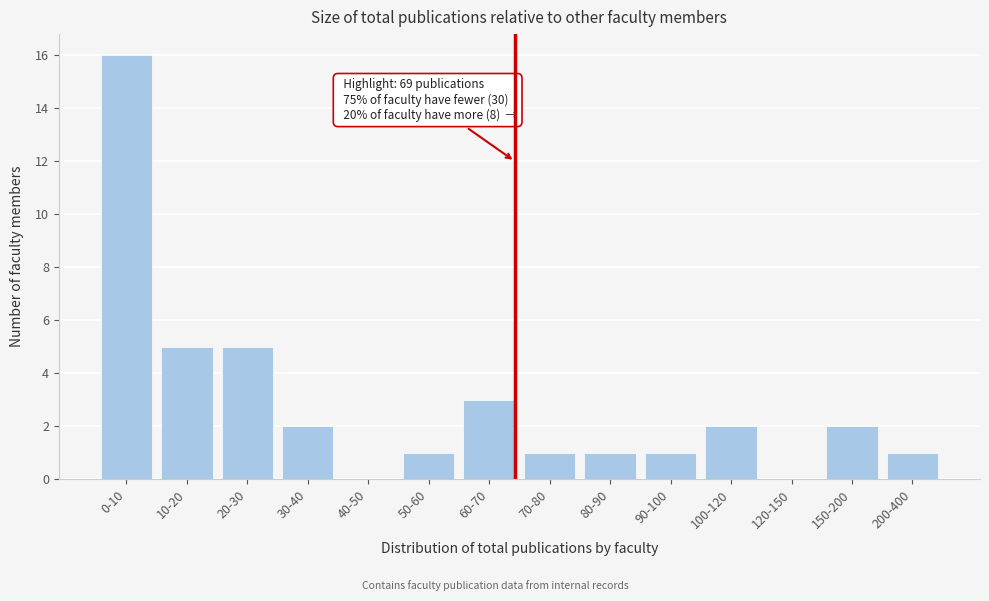

Reading left to right, transcribe all the data shown in this chart.

0-10=16	10-20=5	20-30=5	30-40=2	40-50=0	50-60=1	60-70=3	70-80=1	80-90=1	90-100=1	100-120=2	120-150=0	150-200=2	200-400=1